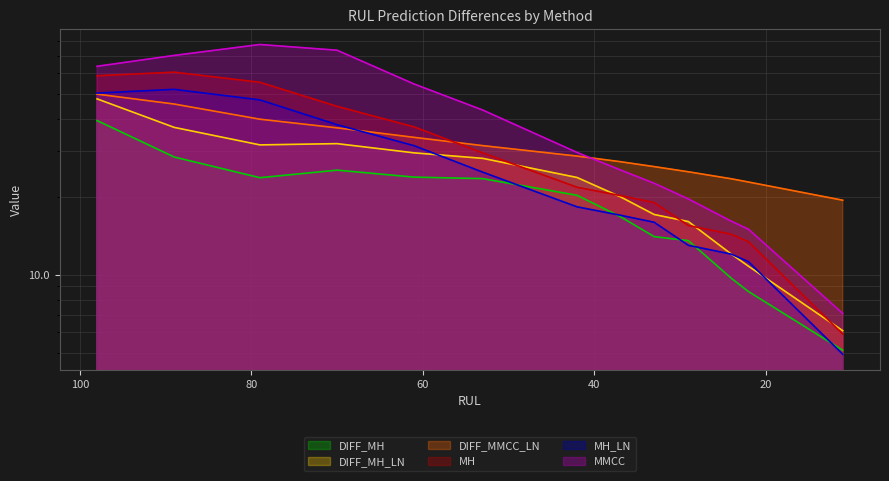

List the labels in order of MMCC value, largest first.

79, 70, 89, 98, 61, 53, 42, 37, 33, 29, 24, 22, 11